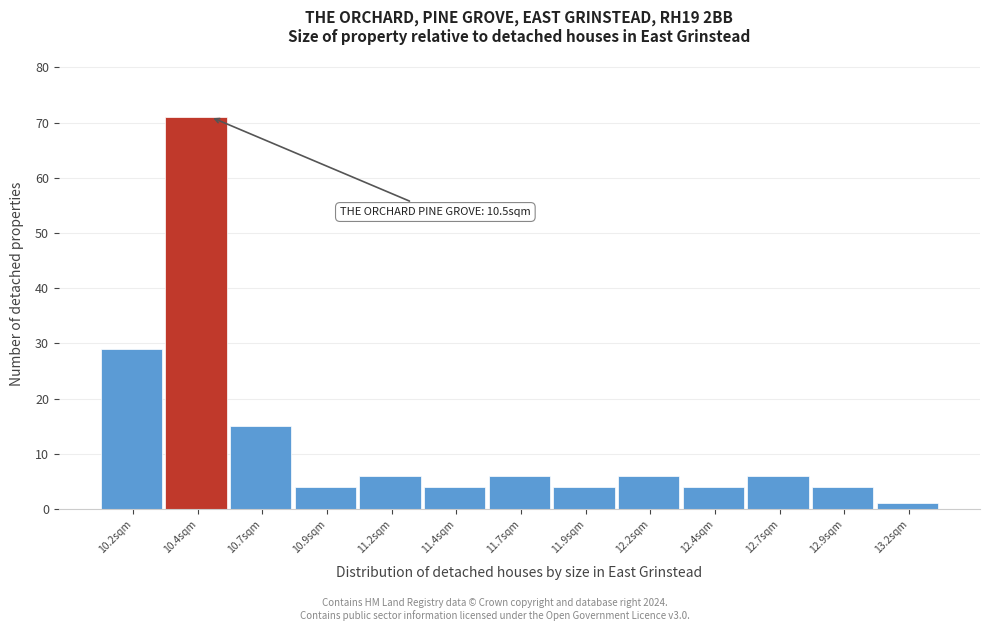

Reading left to right, what are all the values shown in this chart?

29	71	15	4	6	4	6	4	6	4	6	4	1